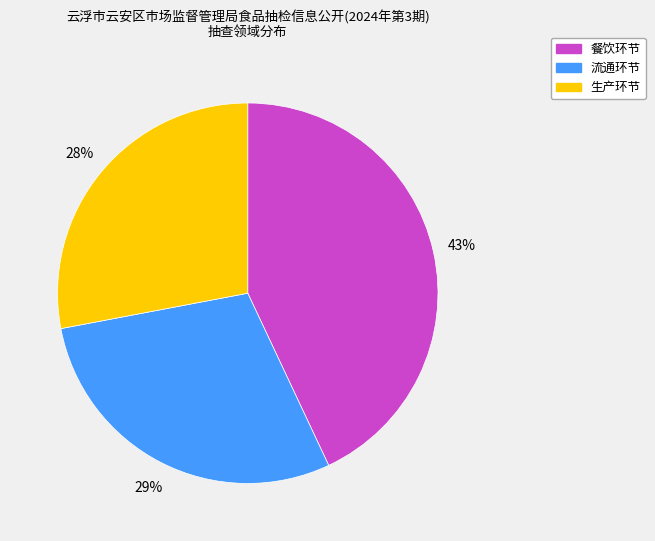

What percentage is the 生产环节 slice, to the nearest percent?

28%